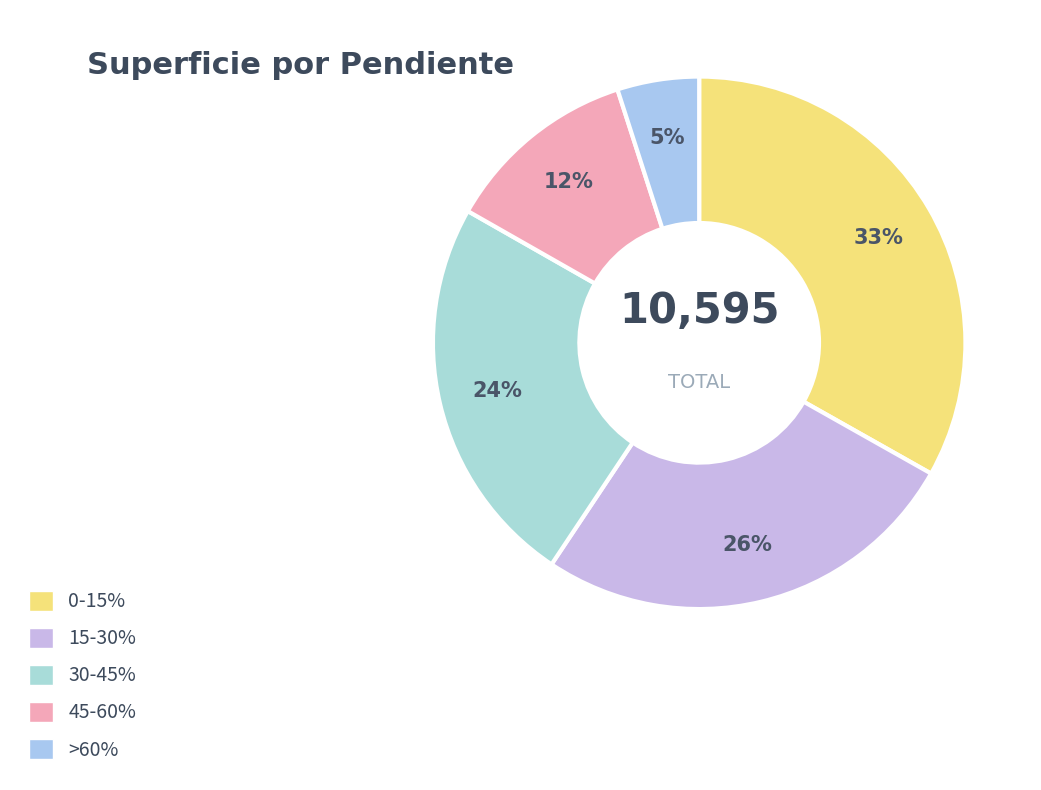

Is there any slice that represents more than half of the pie?

No